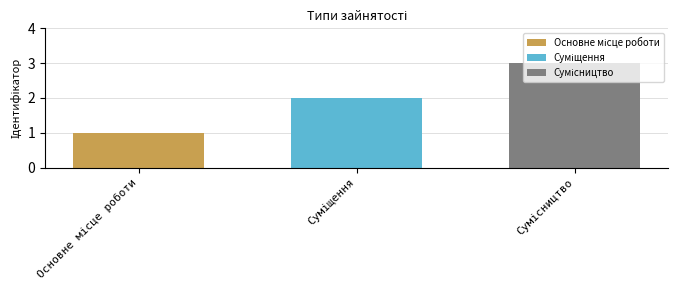

What is the greatest value displayed?

3